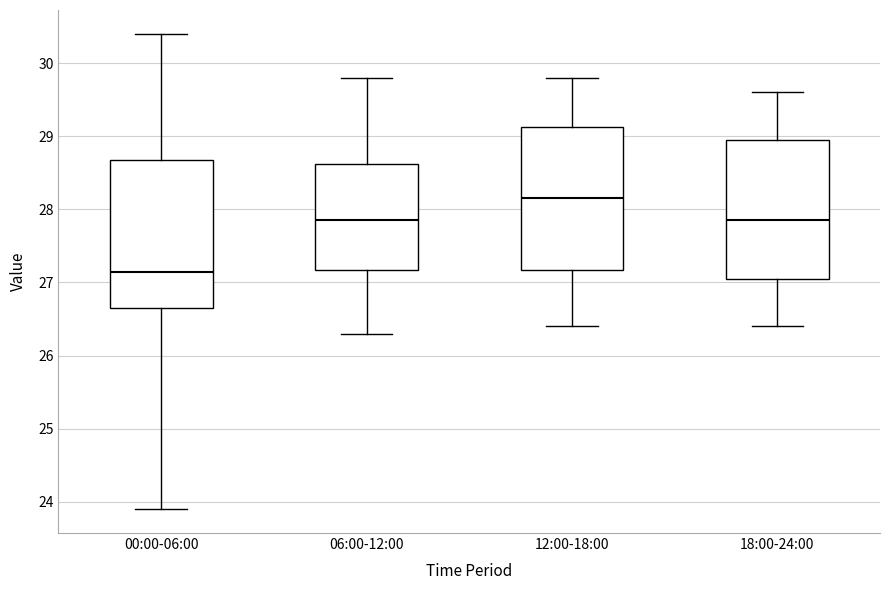

Where does the lower whisker of the box for 12:00-18:00 end on the y-axis? The values are not printed on the chart, so give them approximately, as read against the axis.

26.4